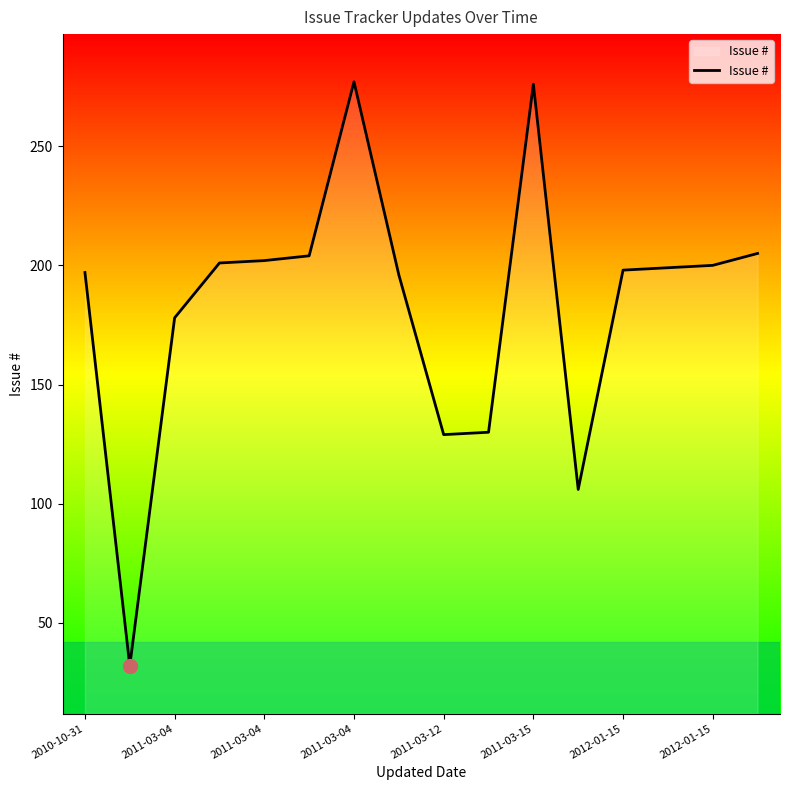

What is the greatest value displayed?

277